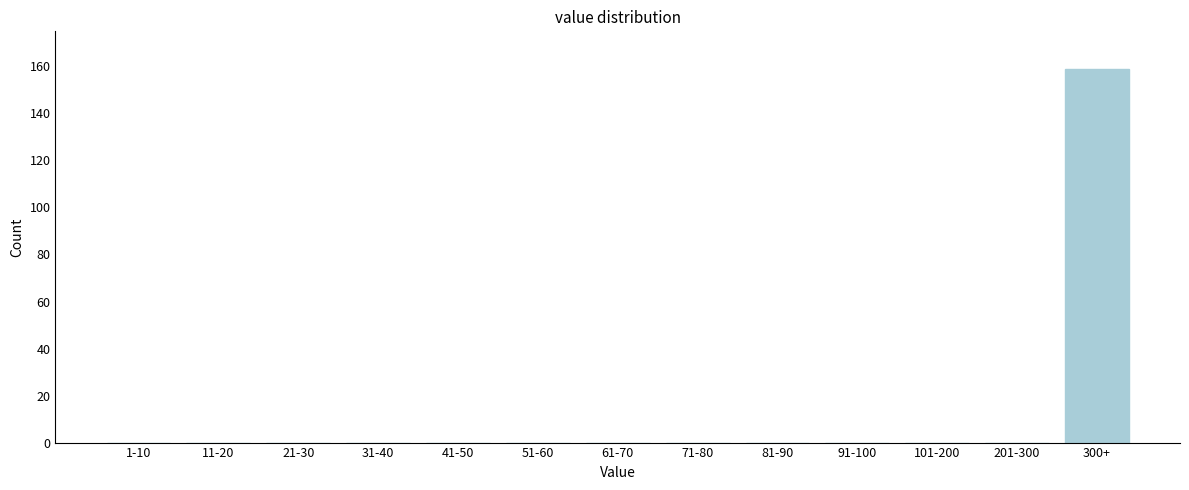

Reading right to left, what are all the values shown in this chart?

300+=159	201-300=0	101-200=0	91-100=0	81-90=0	71-80=0	61-70=0	51-60=0	41-50=0	31-40=0	21-30=0	11-20=0	1-10=0